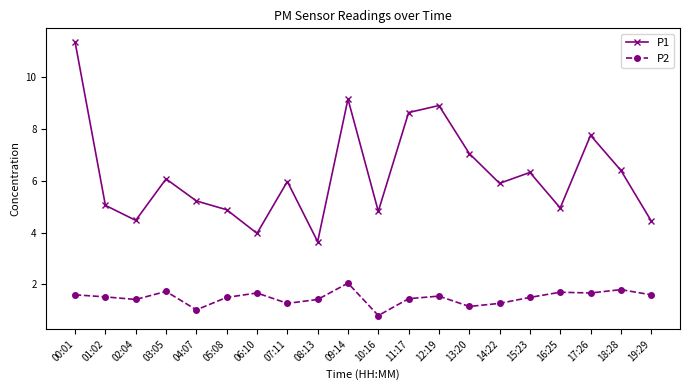

True or false: P1 and P2 intersect in this chart.

False